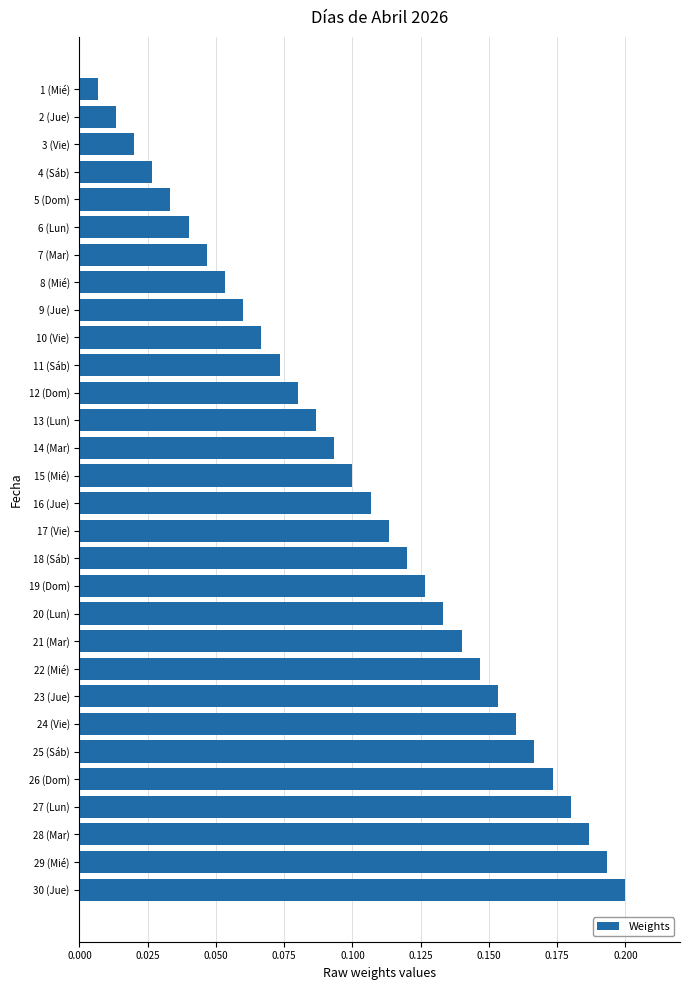

Rank the categories by value from lowest to highest.

1 (Mié), 2 (Jue), 3 (Vie), 4 (Sáb), 5 (Dom), 6 (Lun), 7 (Mar), 8 (Mié), 9 (Jue), 10 (Vie), 11 (Sáb), 12 (Dom), 13 (Lun), 14 (Mar), 15 (Mié), 16 (Jue), 17 (Vie), 18 (Sáb), 19 (Dom), 20 (Lun), 21 (Mar), 22 (Mié), 23 (Jue), 24 (Vie), 25 (Sáb), 26 (Dom), 27 (Lun), 28 (Mar), 29 (Mié), 30 (Jue)